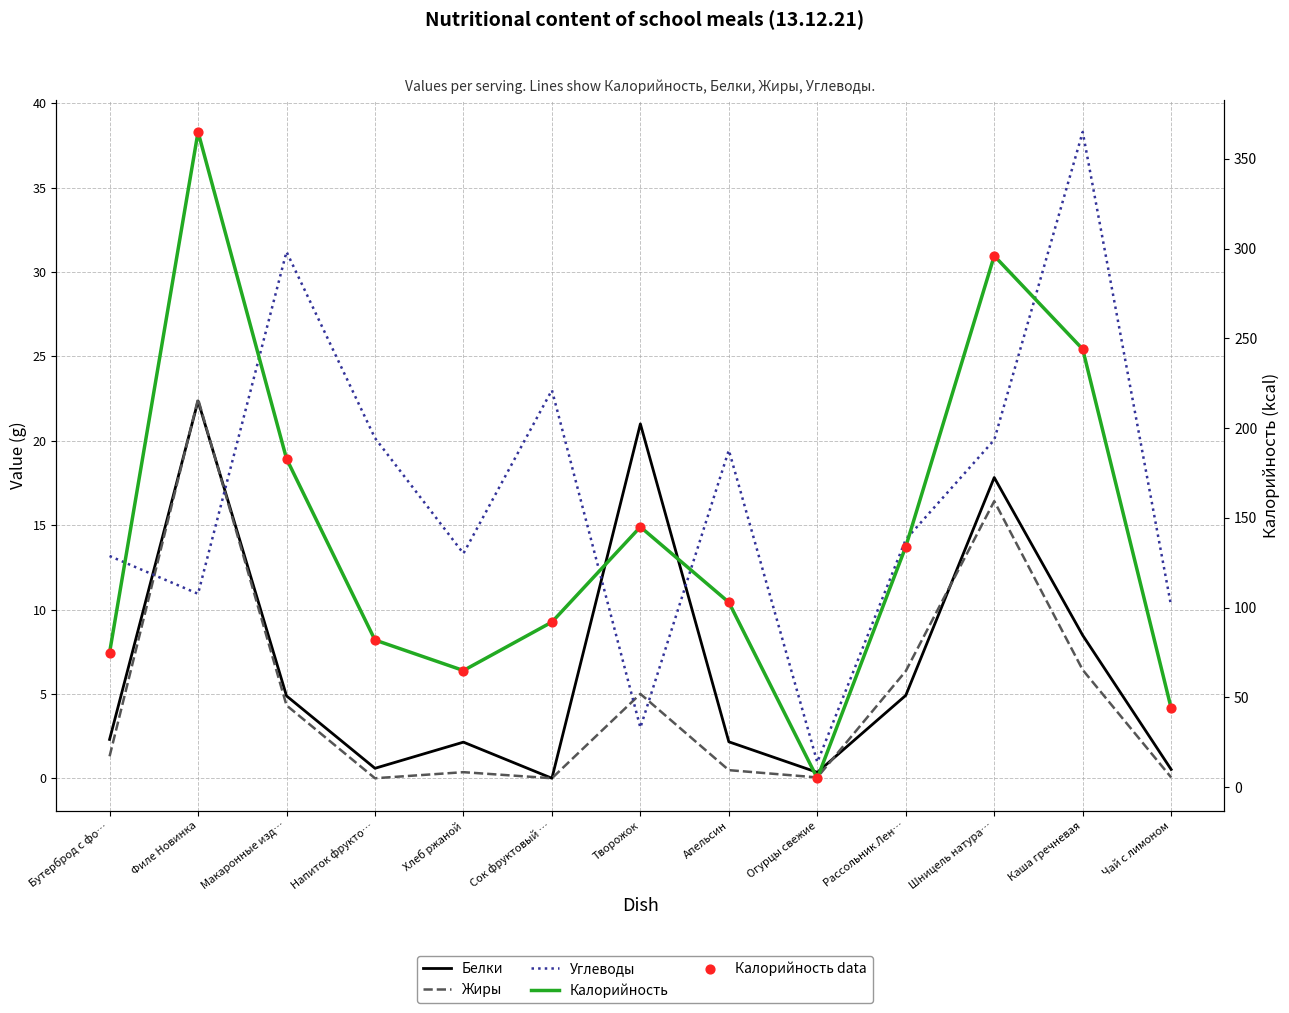

Which series contains the lowest Y value?

Белки